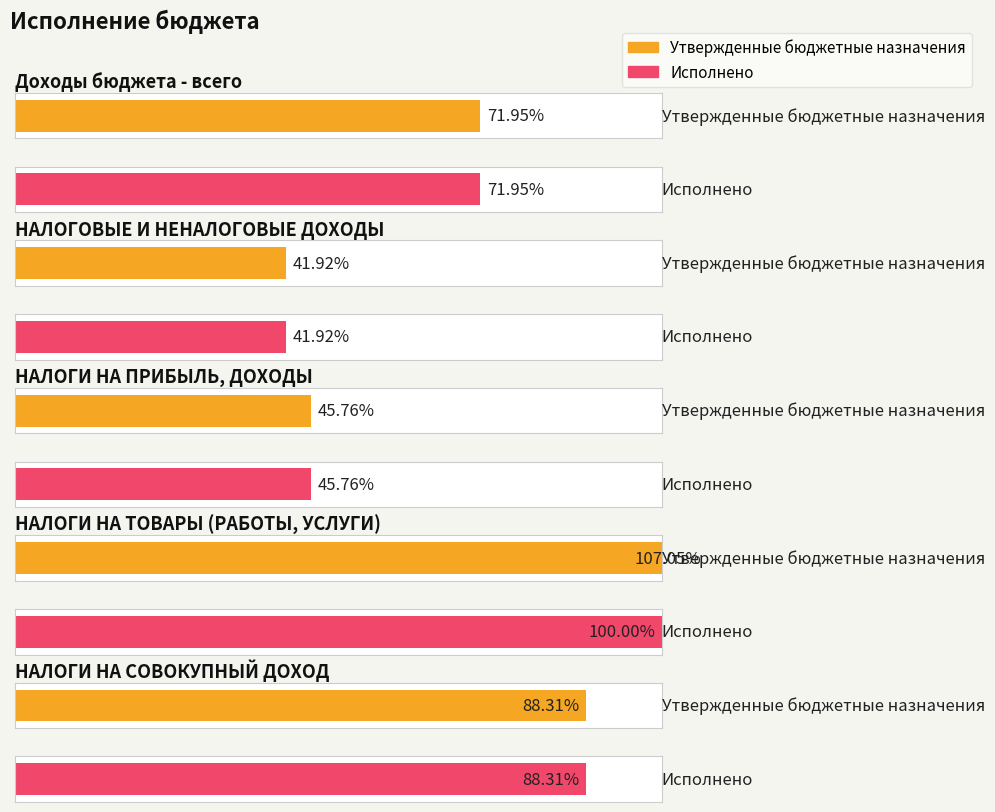

What are all the series names shown in the legend?

Утвержденные бюджетные назначения, Исполнено